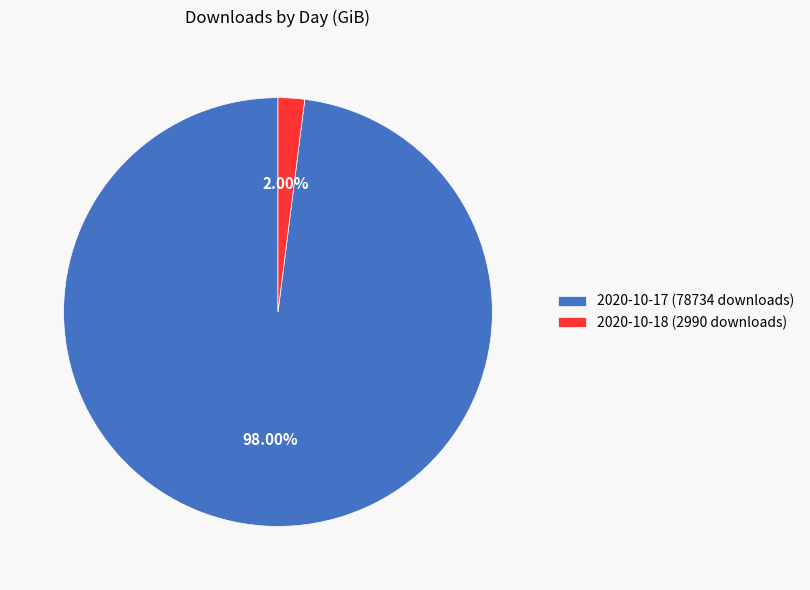

To the nearest percent, what portion does 2020-10-17 (78734 downloads) represent?

98%